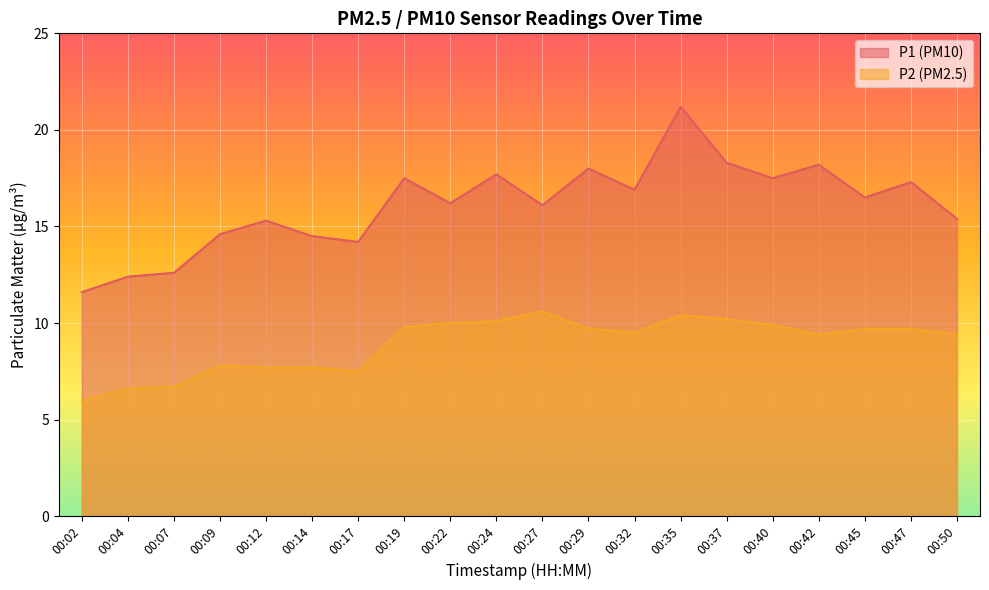

How many interior local valleys does the P1 series have?

6